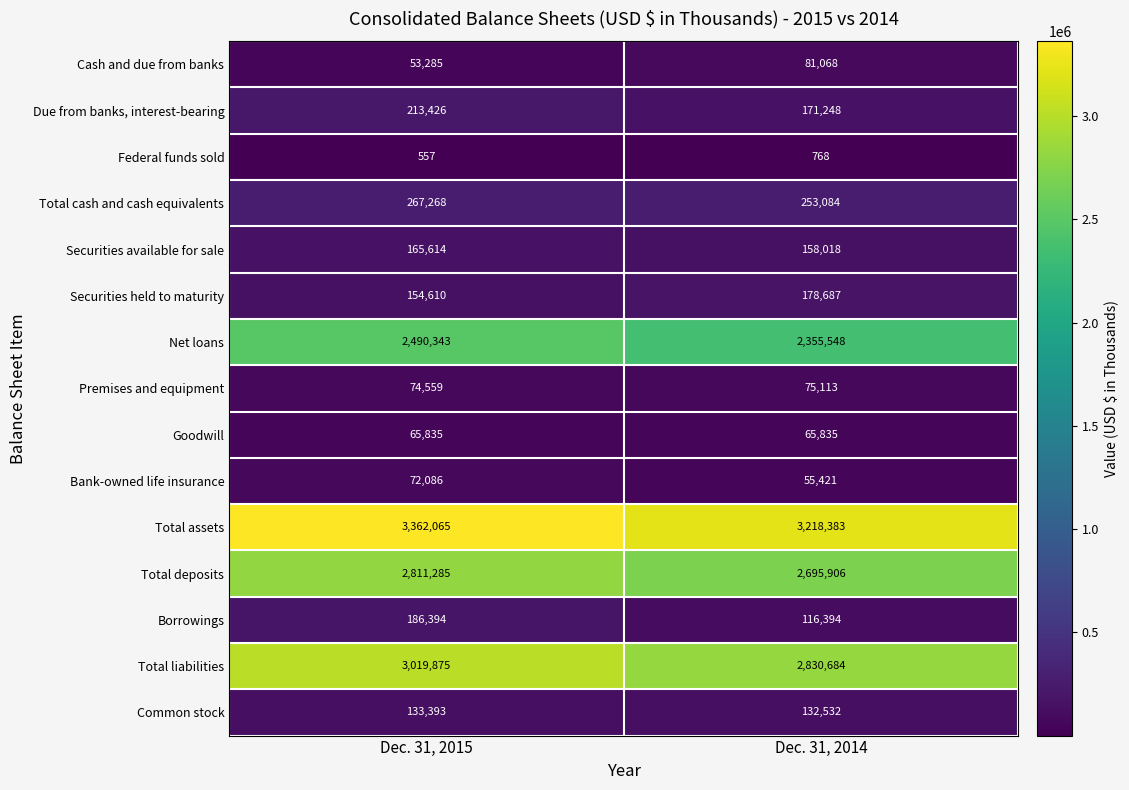

What is the total value across all series at Dec. 31, 2015?

13070595